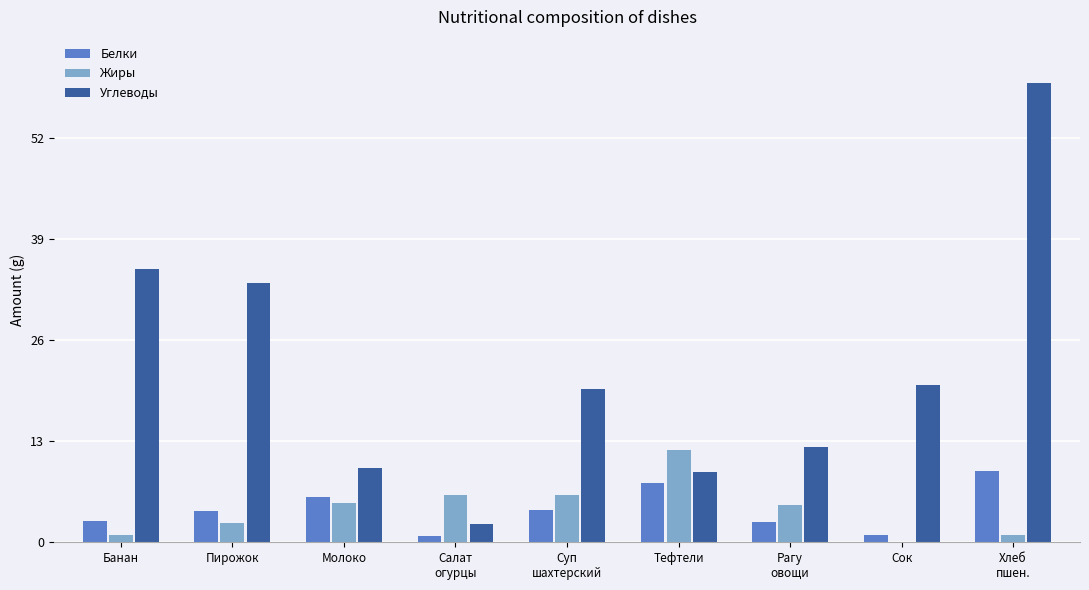

Which series has the largest total across all categories?

Углеводы